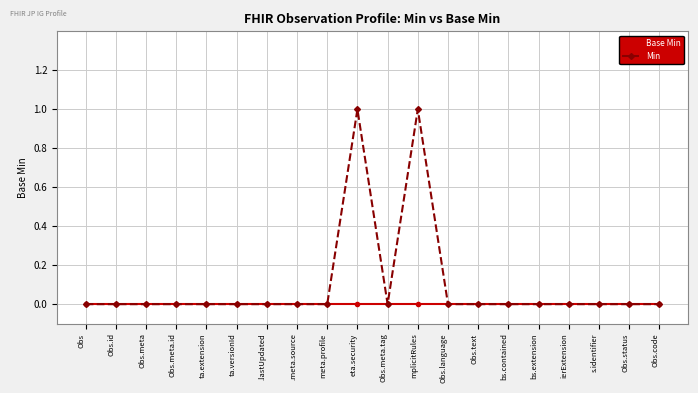

True or false: Min has a value of 0 at bs.contained.

True